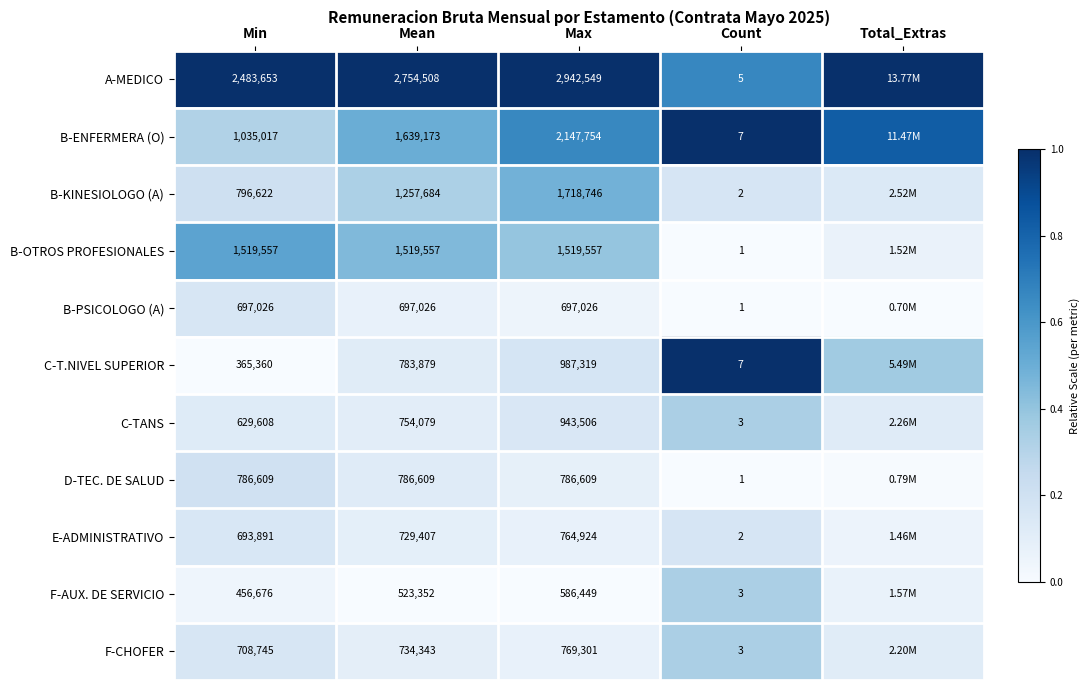

At Min, list the series in order from largest to smallest.

A-MEDICO, B-OTROS PROFESIONALES, B-ENFERMERA (O), B-KINESIOLOGO (A), D-TEC. DE SALUD, F-CHOFER, B-PSICOLOGO (A), E-ADMINISTRATIVO, C-TANS, F-AUX. DE SERVICIO, C-T.NIVEL SUPERIOR